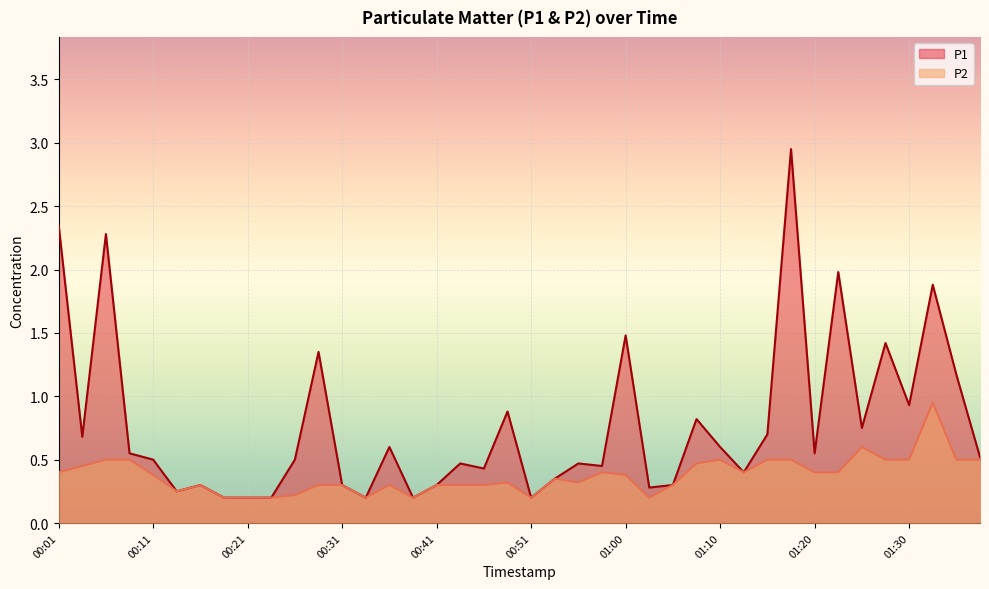

Is the value of P1 at 00:33 greater than the value of P2 at 00:51?

No